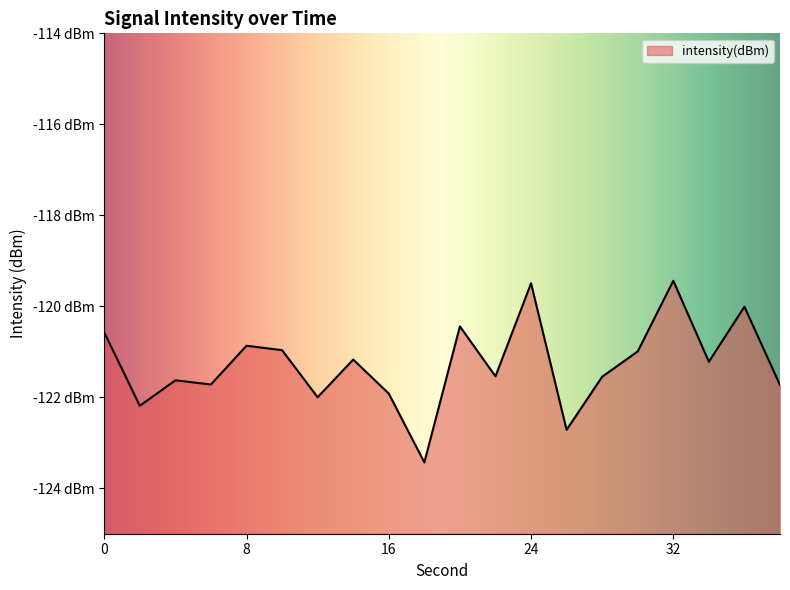

The value at 2 is -173.9. True or false?

False